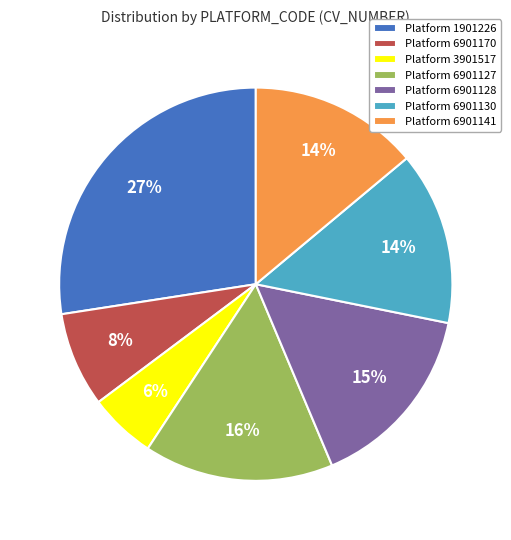

Does any single category account for the majority?

No